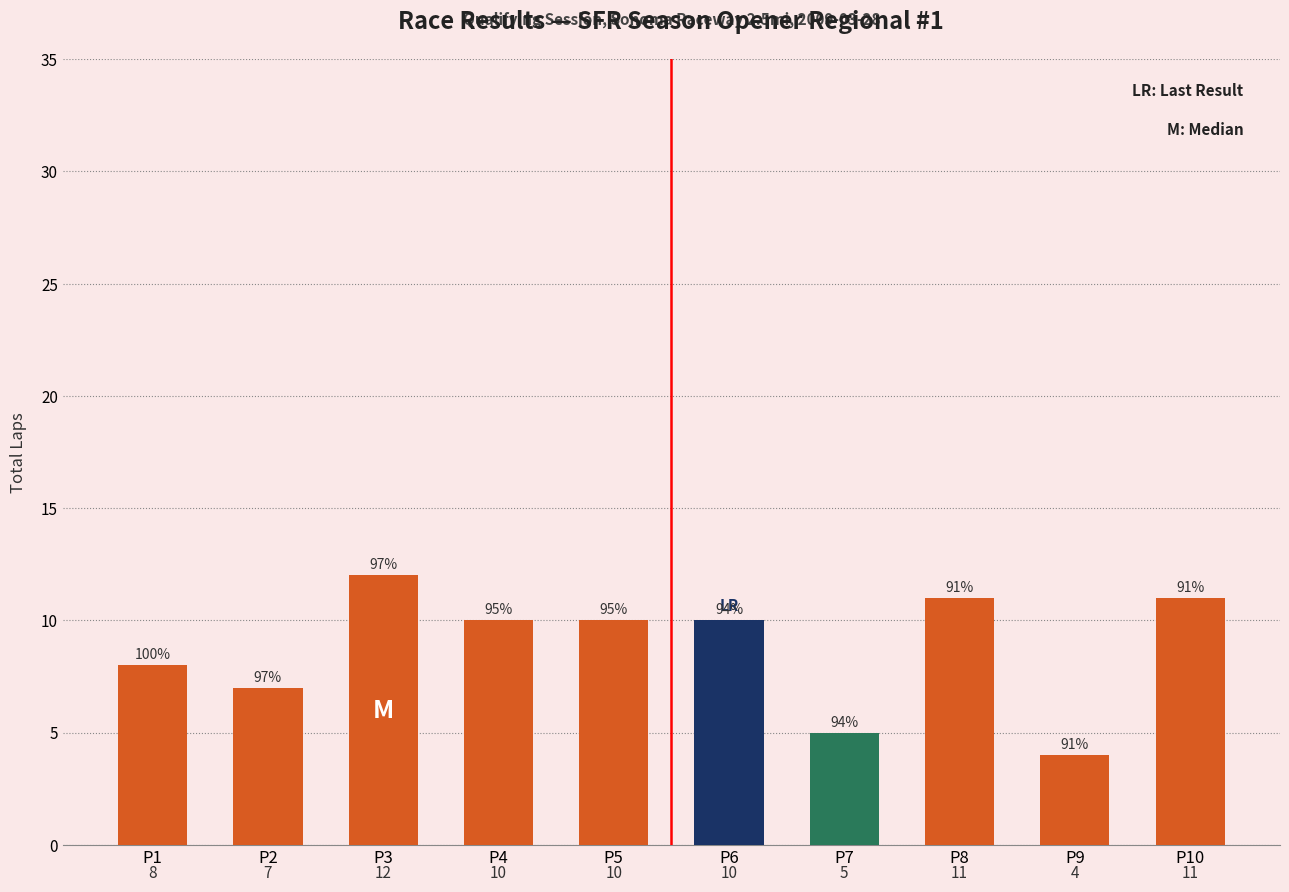

Reading left to right, extract all data points from this chart.

P1=8	P2=7	P3=12	P4=10	P5=10	P6=10	P7=5	P8=11	P9=4	P10=11